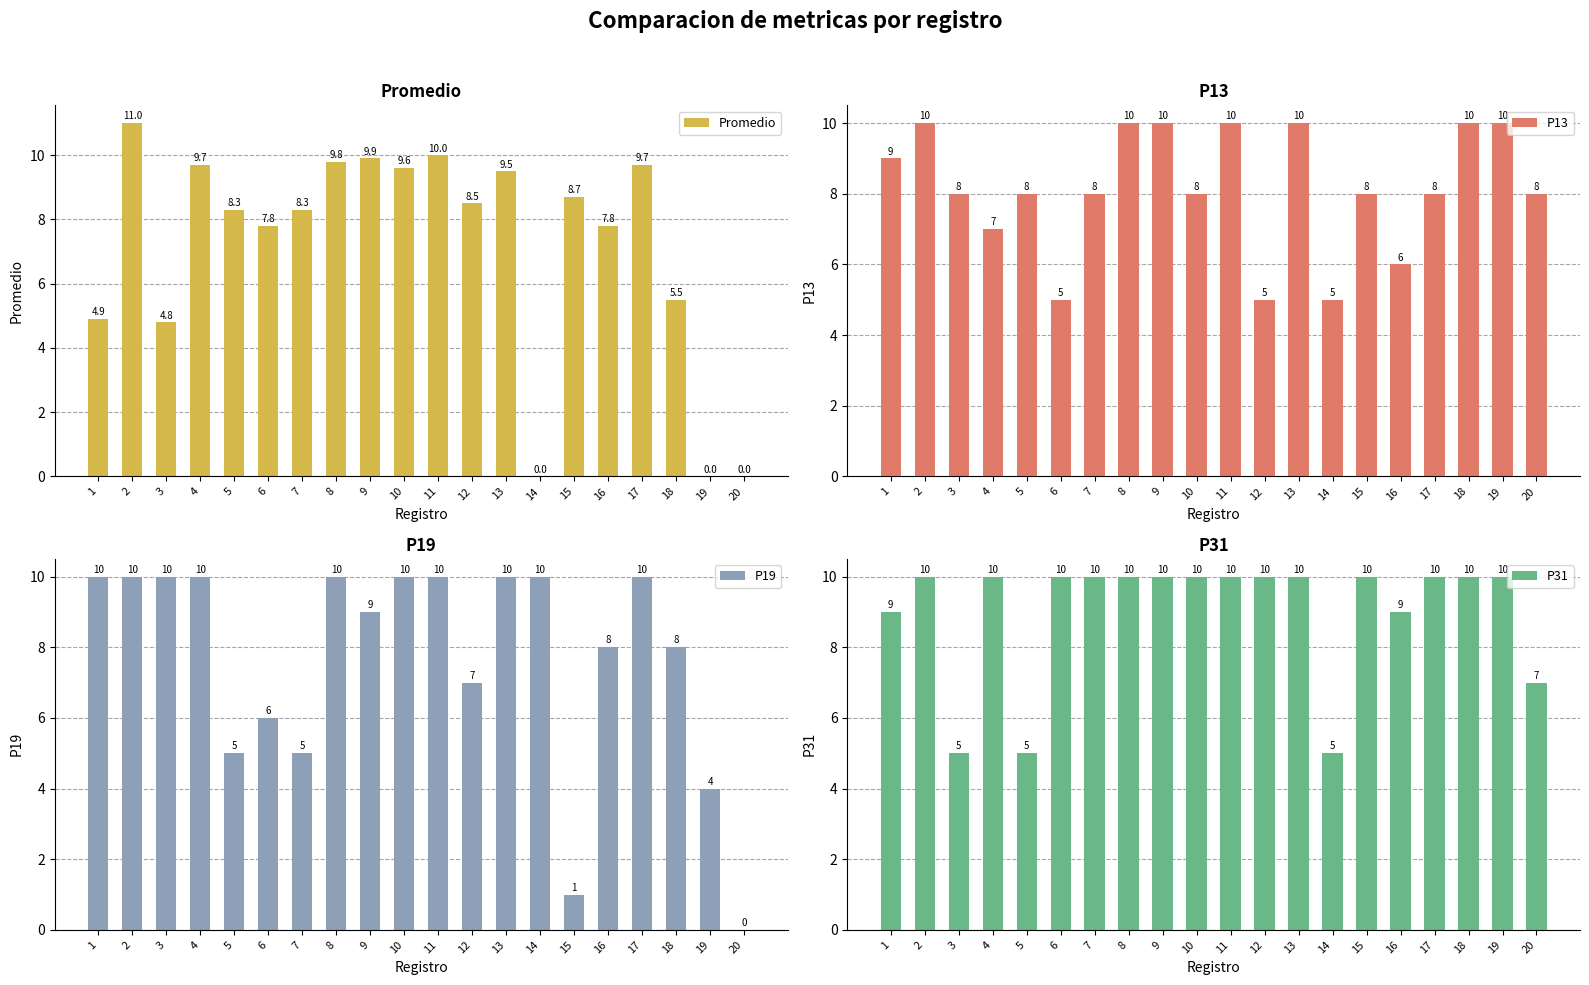

What is the difference between the second highest and second lowest values in the Promedio series?

10.0